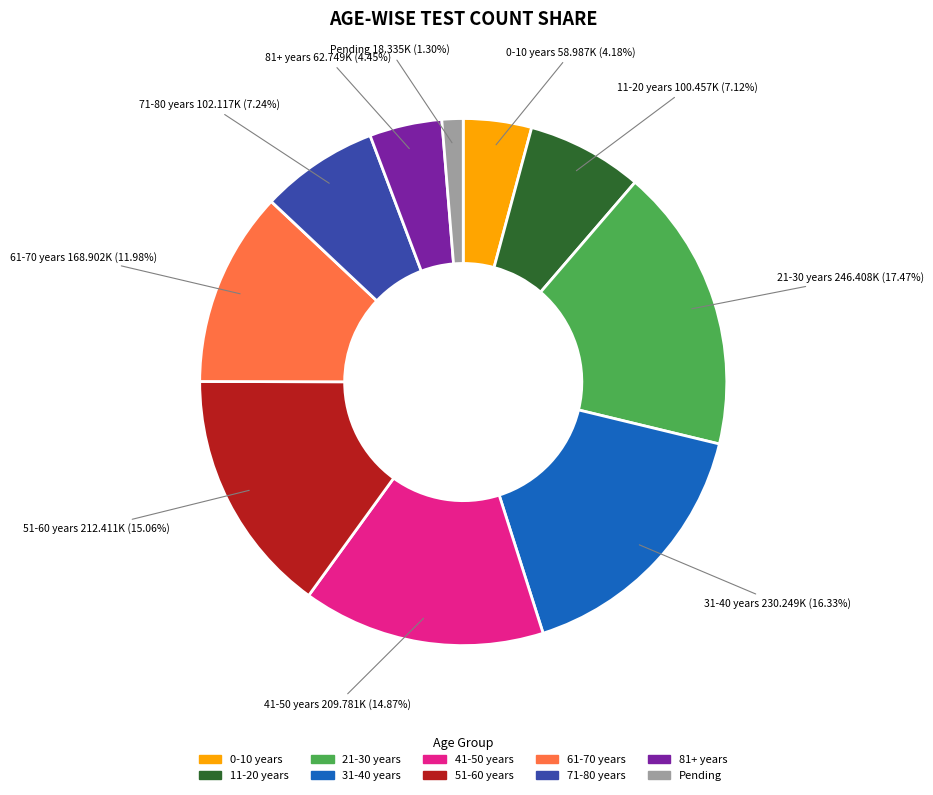

What portion of the pie excludes Pending?

98.7%